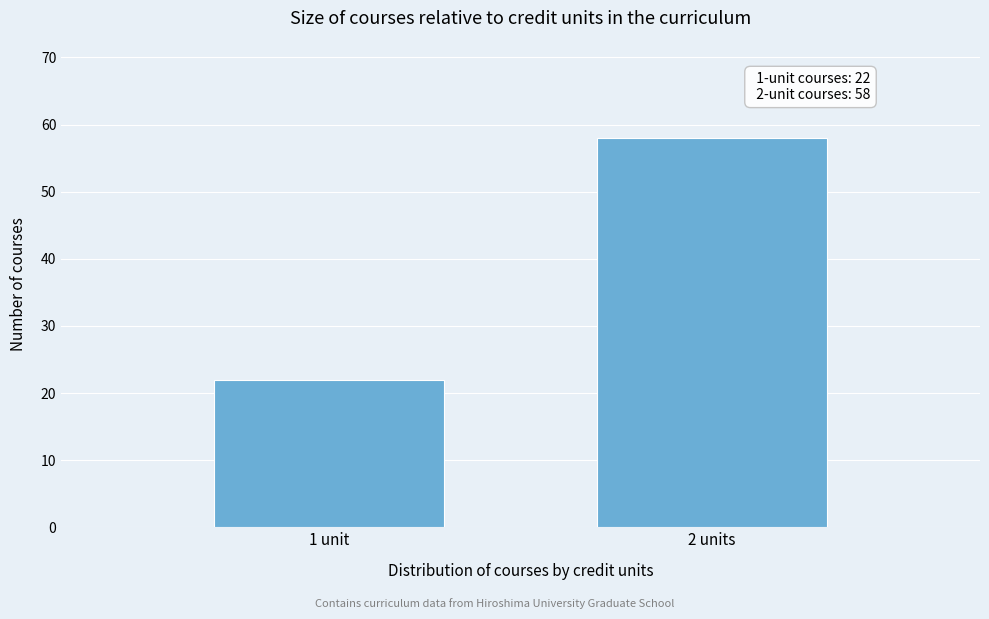

Reading left to right, list all the values displayed in this chart.

22	58